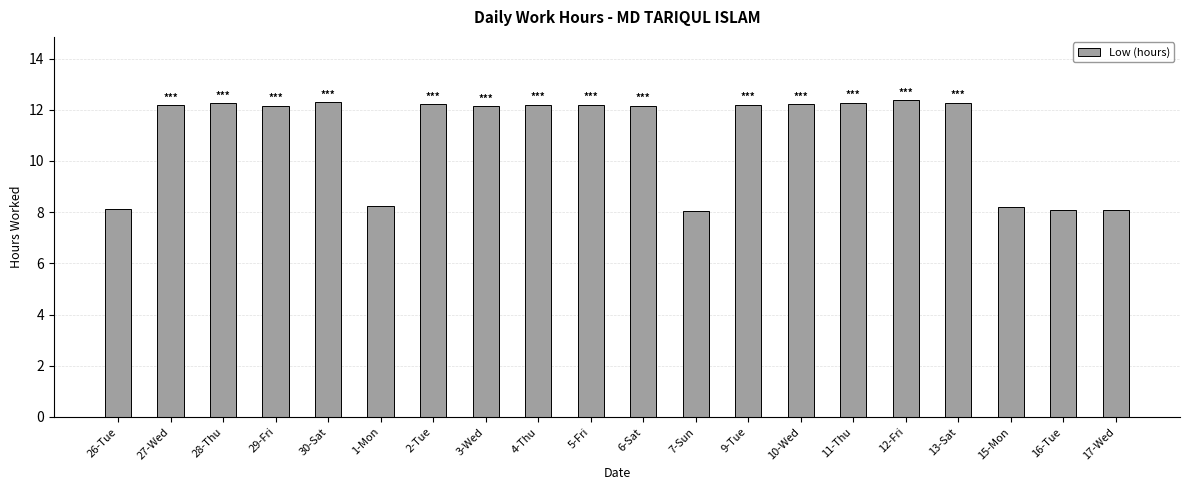

What is the value of the 8th bar from the left?

12.1